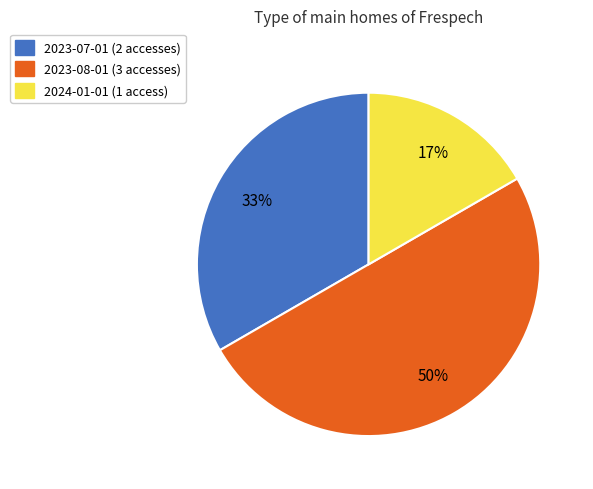

To the nearest percent, what is the average slice percentage?

33%